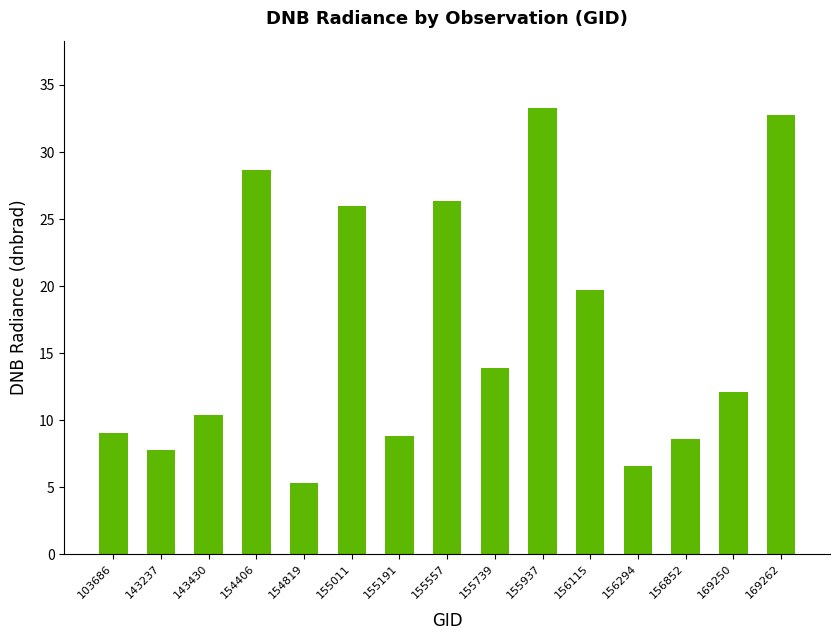

At which category does the chart reach its peak across all series?

155937